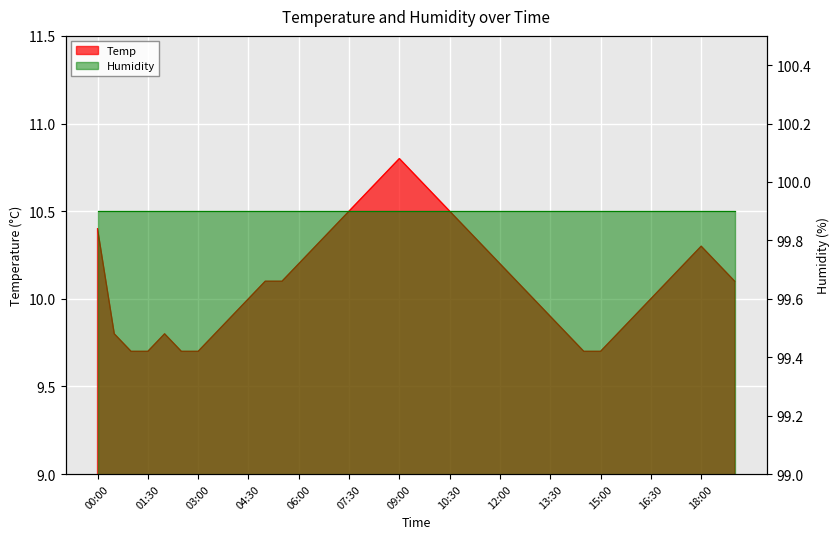

What is the label of the 39th point from the left?

19:00